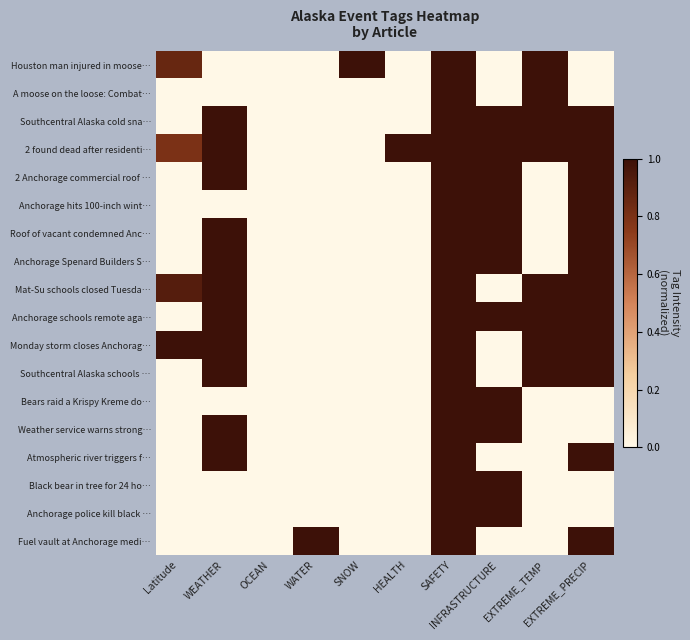

Rank the series at EXTREME_PRECIP from lowest to highest value.

Houston man injured in moose…, A moose on the loose: Combat…, Bears raid a Krispy Kreme do…, Weather service warns strong…, Black bear in tree for 24 ho…, Anchorage police kill black …, Southcentral Alaska cold sna…, 2 found dead after residenti…, 2 Anchorage commercial roof …, Anchorage hits 100-inch wint…, Roof of vacant condemned Anc…, Anchorage Spenard Builders S…, Mat-Su schools closed Tuesda…, Anchorage schools remote aga…, Monday storm closes Anchorag…, Southcentral Alaska schools …, Atmospheric river triggers f…, Fuel vault at Anchorage medi…